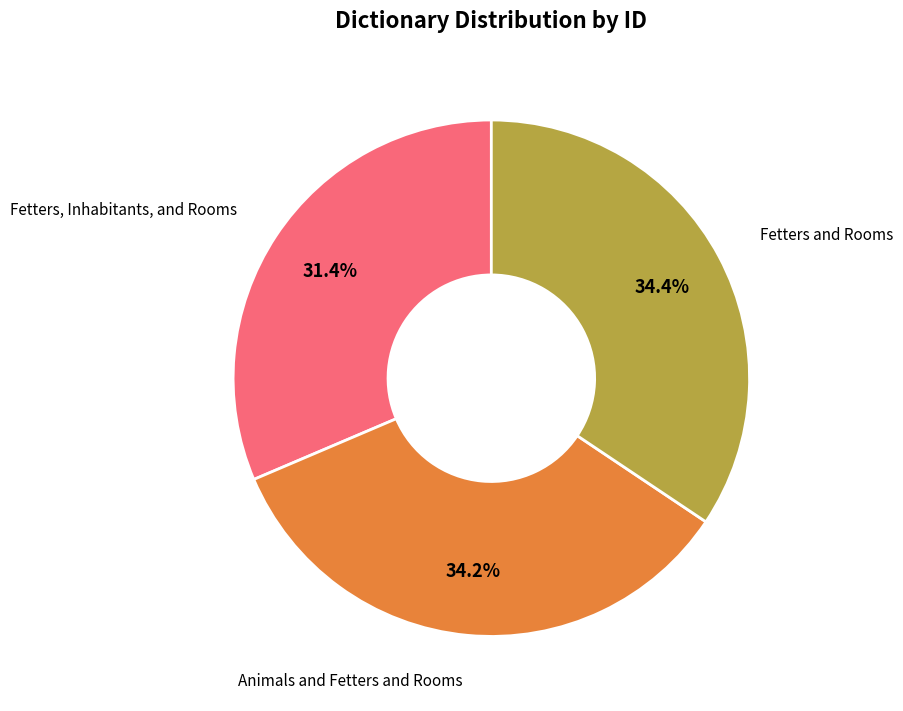

Is Fetters and Rooms the majority of the pie?

No